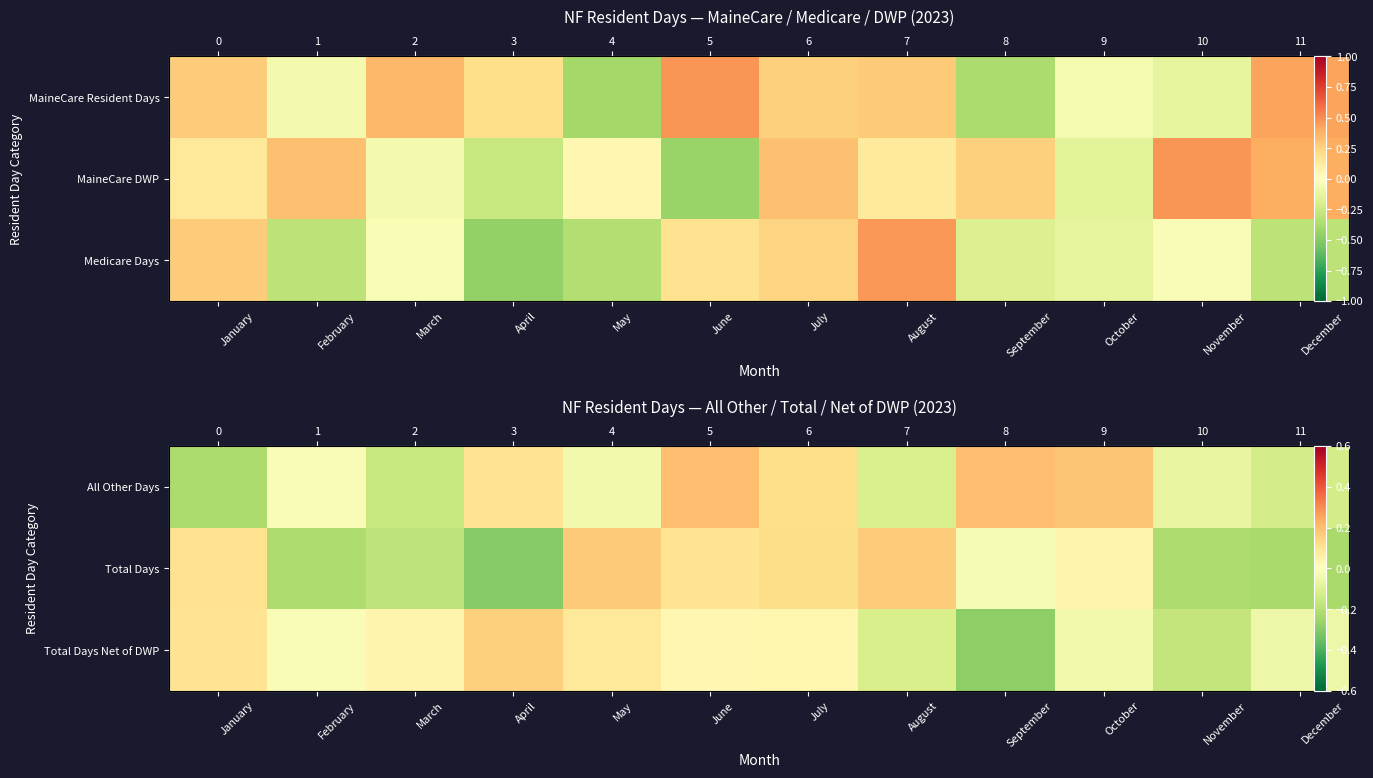

What is the sum of the Total Days Net of DWP values at July and September?

-0.2